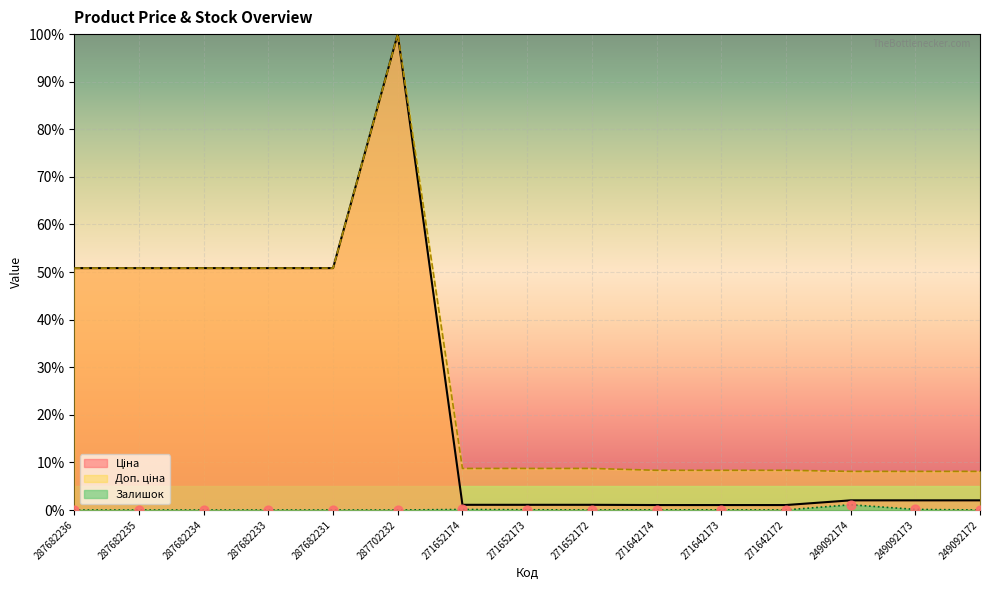

Which series reaches the maximum Y coordinate?

Ціна